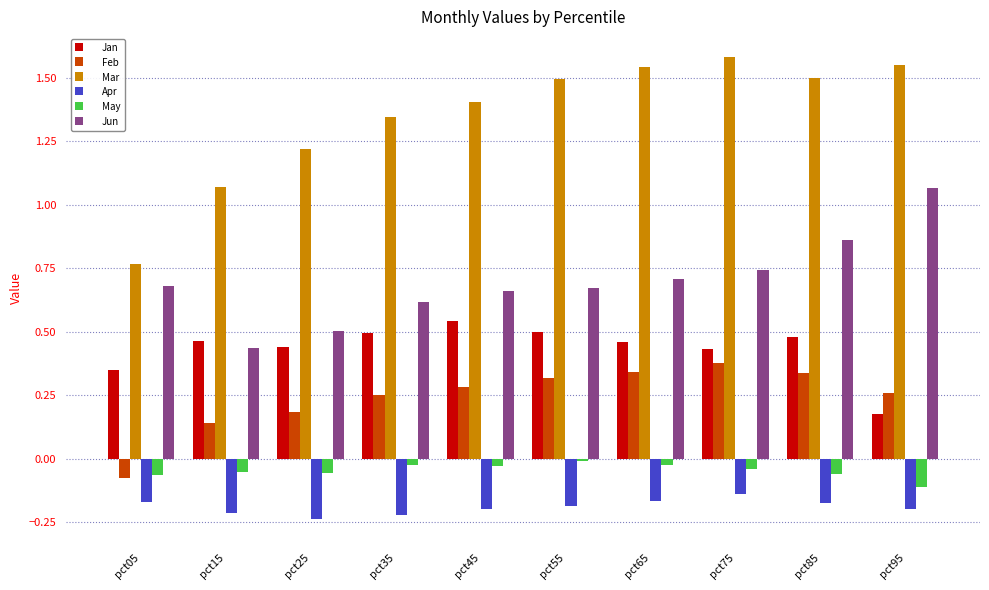

True or false: Jan has a value of 0.2 at pct55.

False